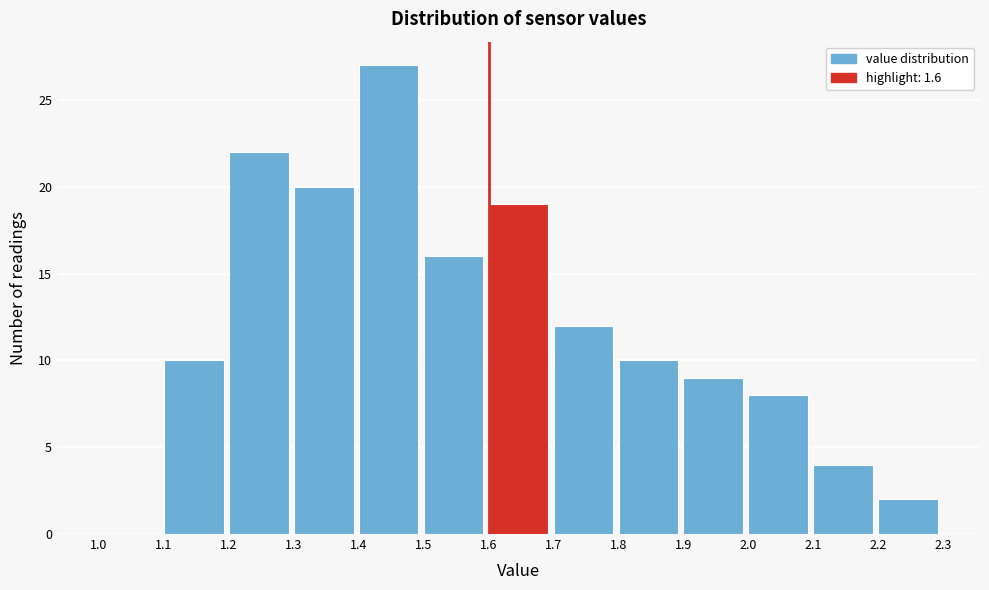

Reading left to right, transcribe this chart: for each bar, give the range it covers on the x-axis and its height. The values are not printed on the chart, so give them approximately, as read against the axis.

1.0 to 1.1: 0
1.1 to 1.2: 10
1.2 to 1.3: 22
1.3 to 1.4: 20
1.4 to 1.5: 27
1.5 to 1.6: 16
1.6 to 1.7: 19
1.7 to 1.8: 12
1.8 to 1.9: 10
1.9 to 2.0: 9
2.0 to 2.1: 8
2.1 to 2.2: 4
2.2 to 2.3: 2